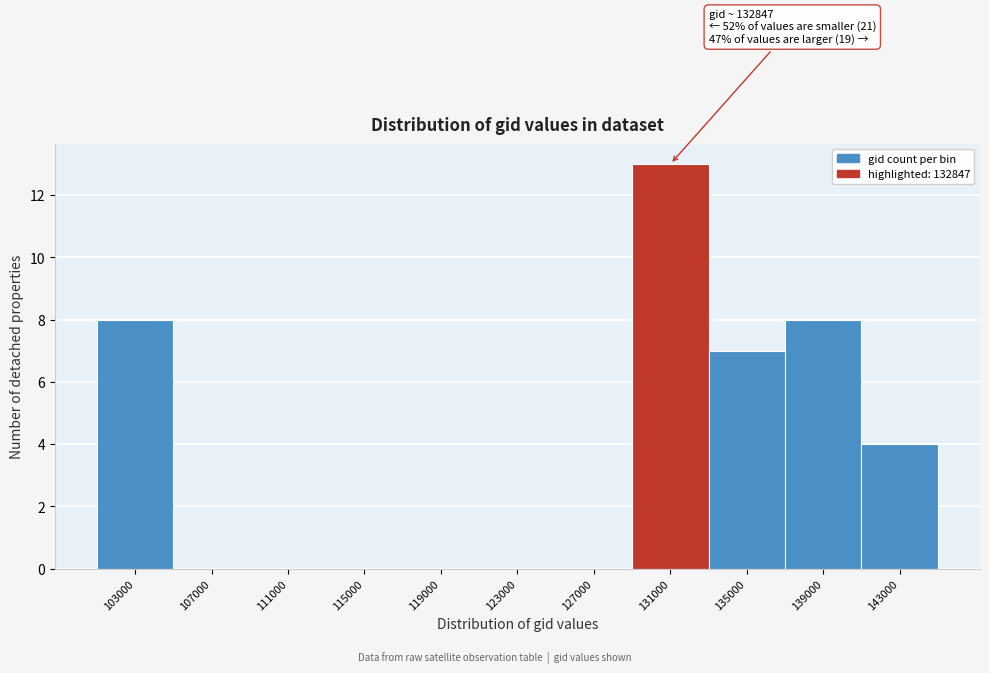

Reading right to left, list all the values displayed in this chart.

143000=4	139000=8	135000=7	131000=13	127000=0	123000=0	119000=0	115000=0	111000=0	107000=0	103000=8